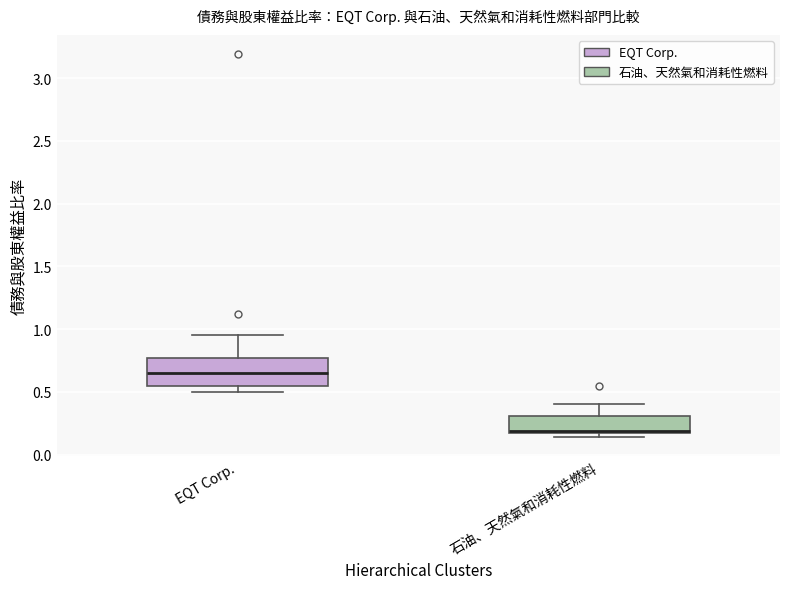

Reading left to right, read every box against the y-axis: the position of its median line, the range the box covers, and the ends of its whiskers. The values are not printed on the chart, so give them approximately, as read against the axis.

EQT Corp.: median 0.65, box 0.55 to 0.75, whiskers 0.50 to 0.95
石油、天然氣和消耗性燃料: median 0.20, box 0.15 to 0.30, whiskers 0.15 (just below the box's lower edge) to 0.40